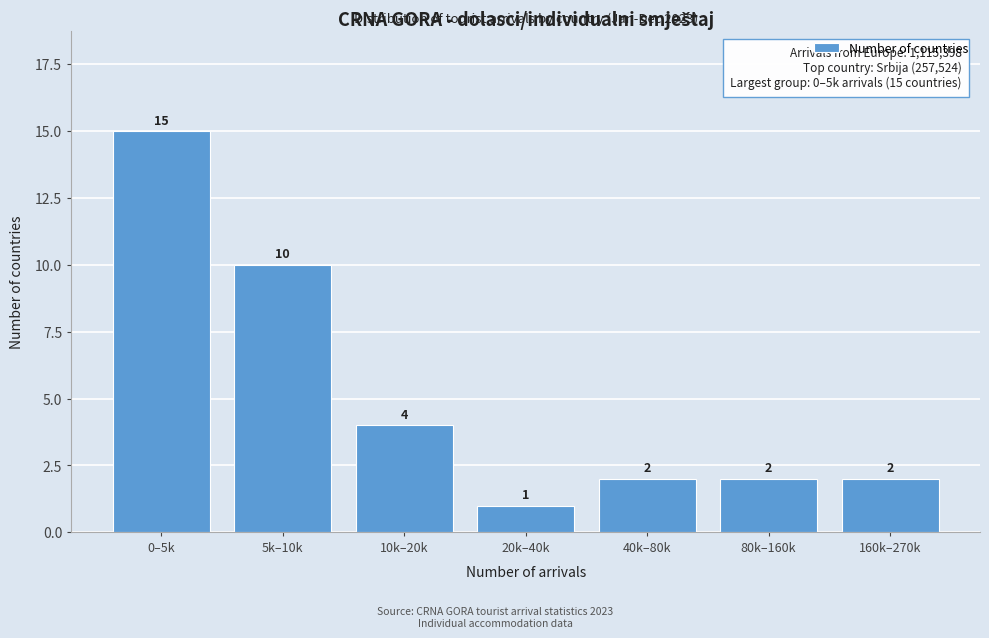

Reading left to right, what are all the values shown in this chart?

15	10	4	1	2	2	2